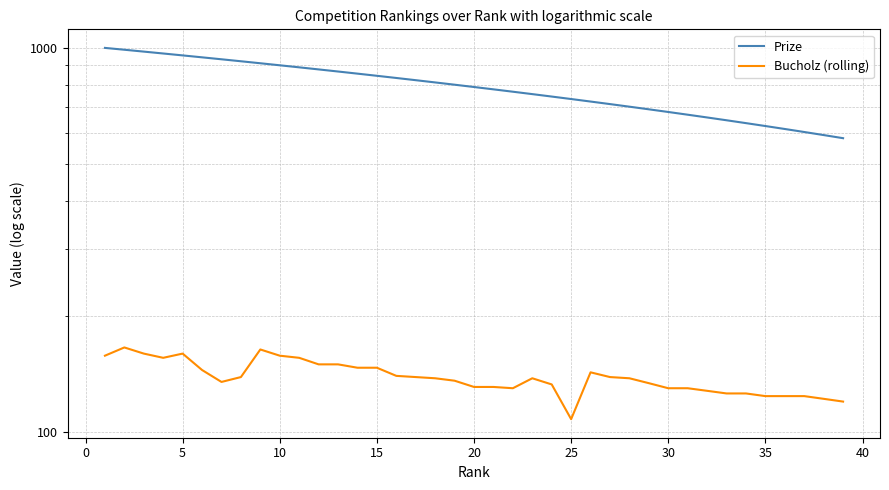

List the series in order of their overall mean, lowest first.

Bucholz (rolling), Prize